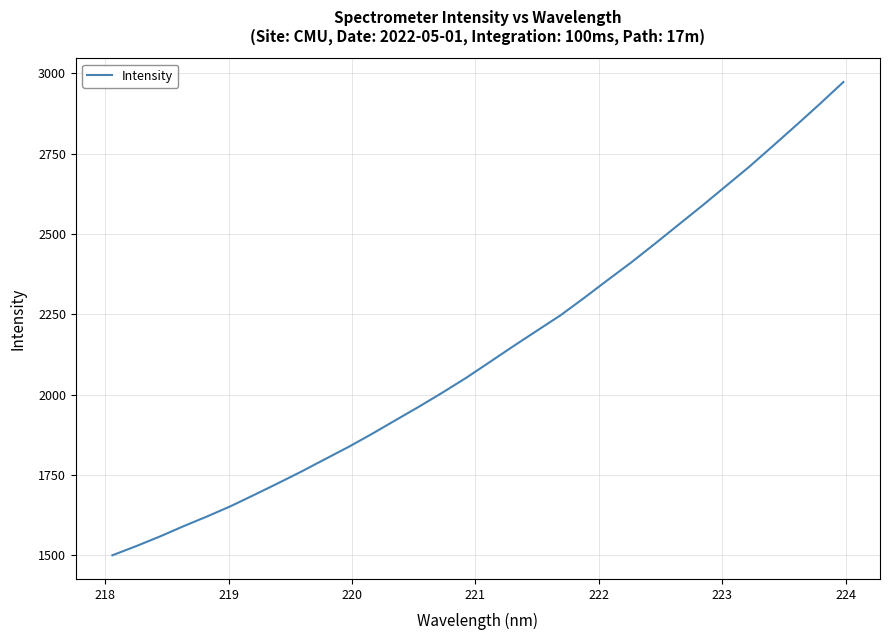

What is the smallest value displayed?

1499.4